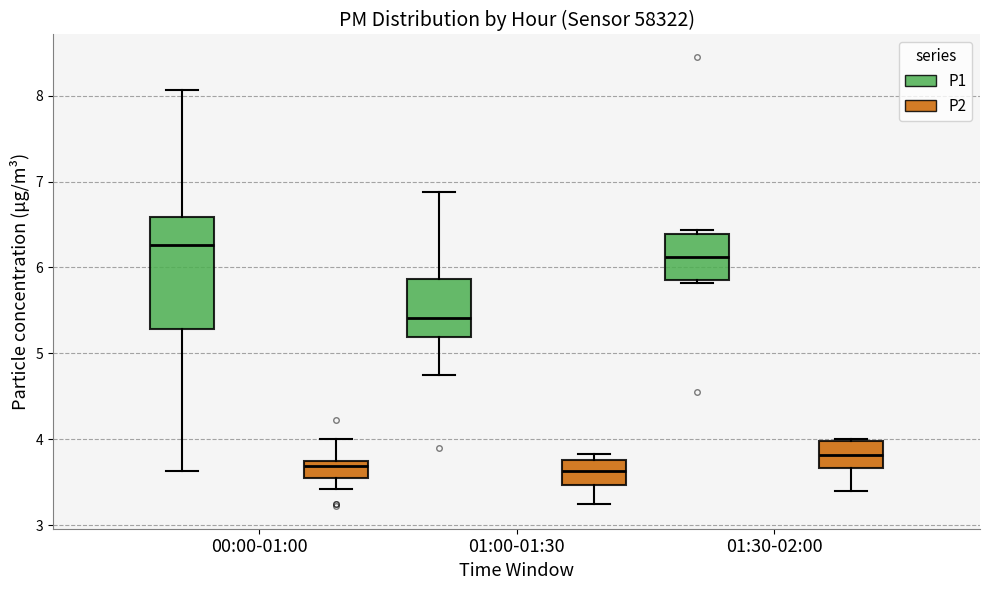

Reading left to right, transcribe this box plot: for each box, give where its median line is, the range the box spans, and where its two whiskers end, as read against the y-axis. The values are not printed on the chart, so give them approximately, as read against the axis.

00:00-01:00 (P1): median 6.3, box 5.3 to 6.6, whiskers 3.6 to 8.1
00:00-01:00 (P2): median 3.7, box 3.6 to 3.8, whiskers 3.4 to 4.0
01:00-01:30 (P1): median 5.4, box 5.2 to 5.9, whiskers 4.8 to 6.9
01:00-01:30 (P2): median 3.6, box 3.5 to 3.8, whiskers 3.3 to 3.8 (just above the box's upper edge)
01:30-02:00 (P1): median 6.1, box 5.9 to 6.4, whiskers 5.8 to 6.4 (just above the box's upper edge)
01:30-02:00 (P2): median 3.8, box 3.7 to 4.0, whiskers 3.4 to 4.0